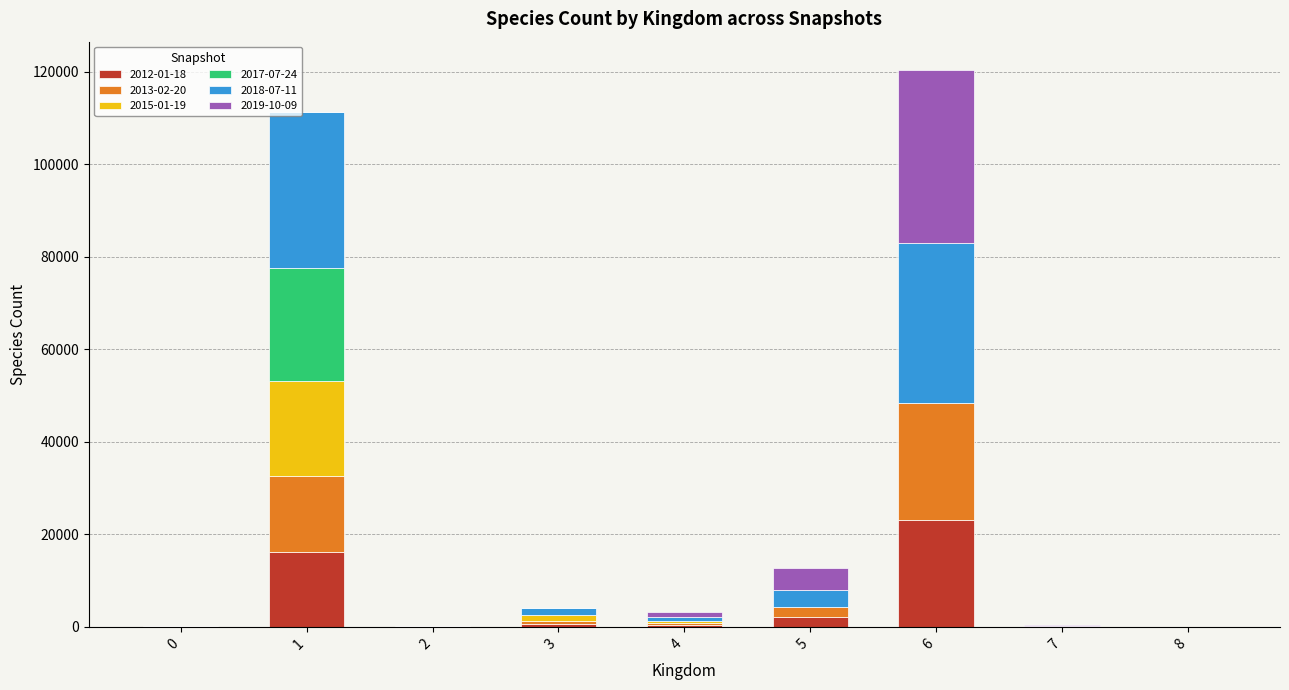

What are all the series names shown in the legend?

2012-01-18, 2013-02-20, 2015-01-19, 2017-07-24, 2018-07-11, 2019-10-09